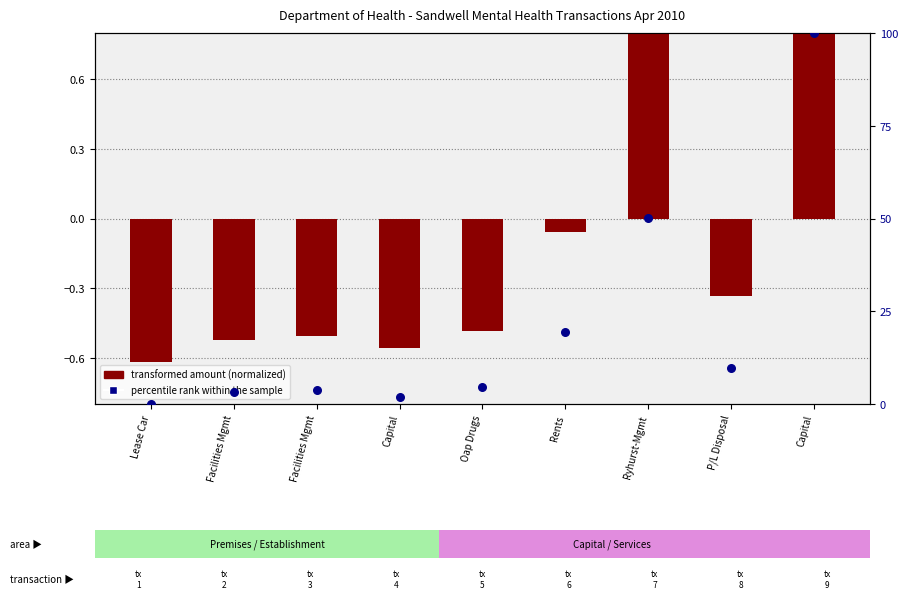

At which category is the sum across all series the highest?

Capital